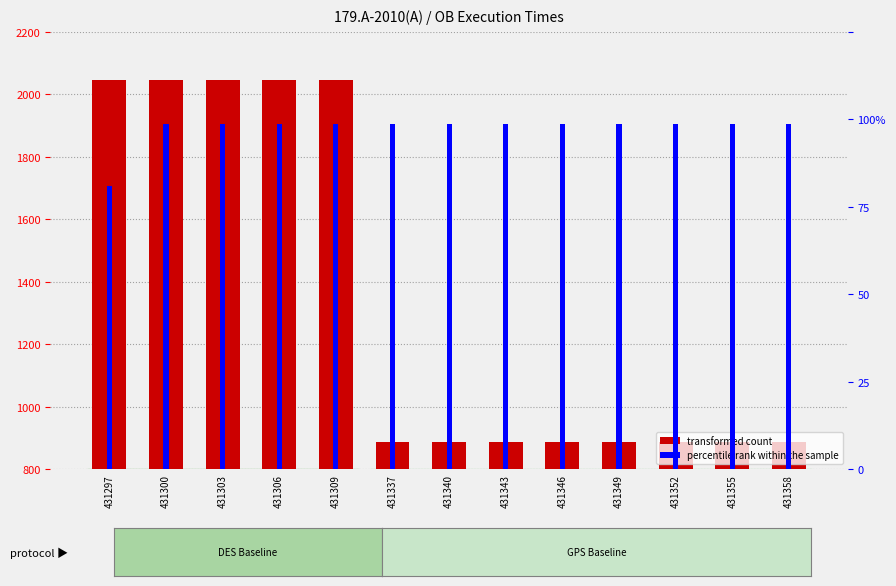

At which category is the sum across all series the highest?

431300